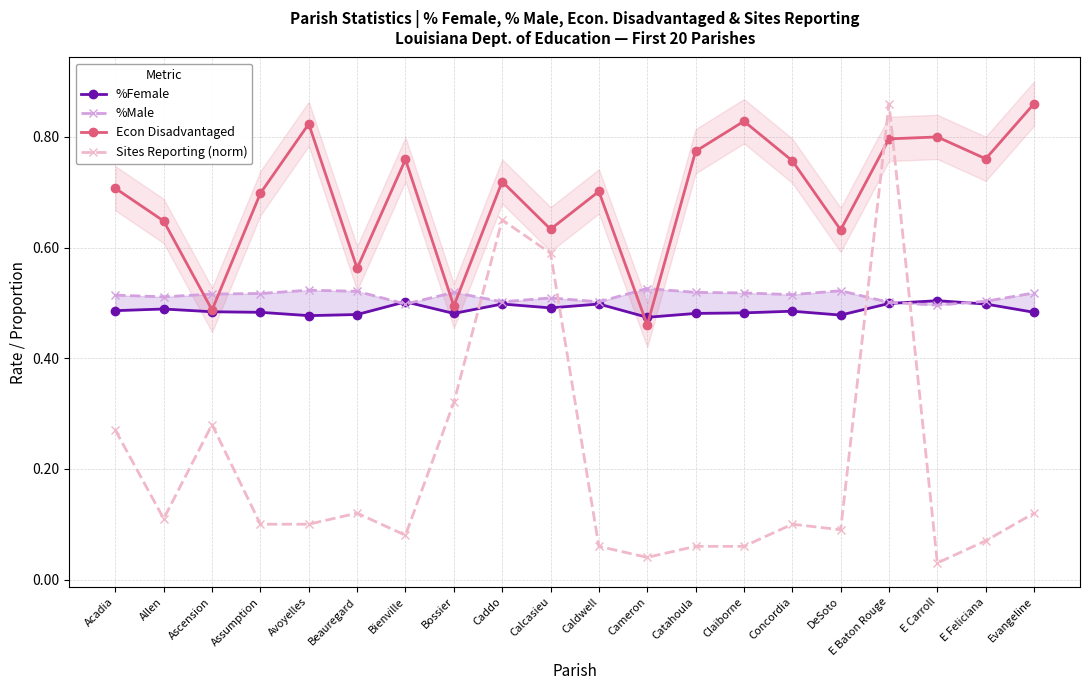

Which has a higher value, E Feliciana or Assumption?

E Feliciana